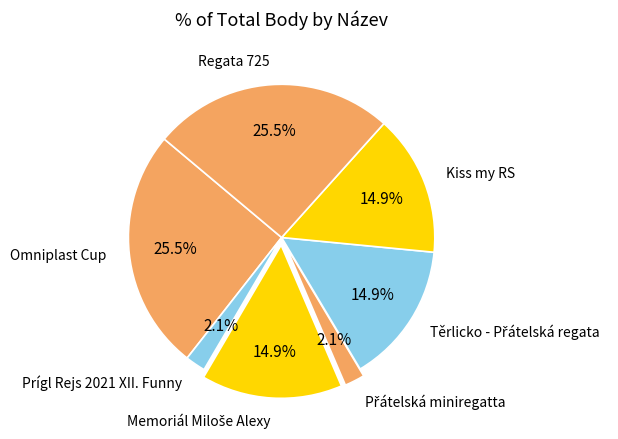

Between Kiss my RS and Omniplast Cup, which is larger?

Omniplast Cup